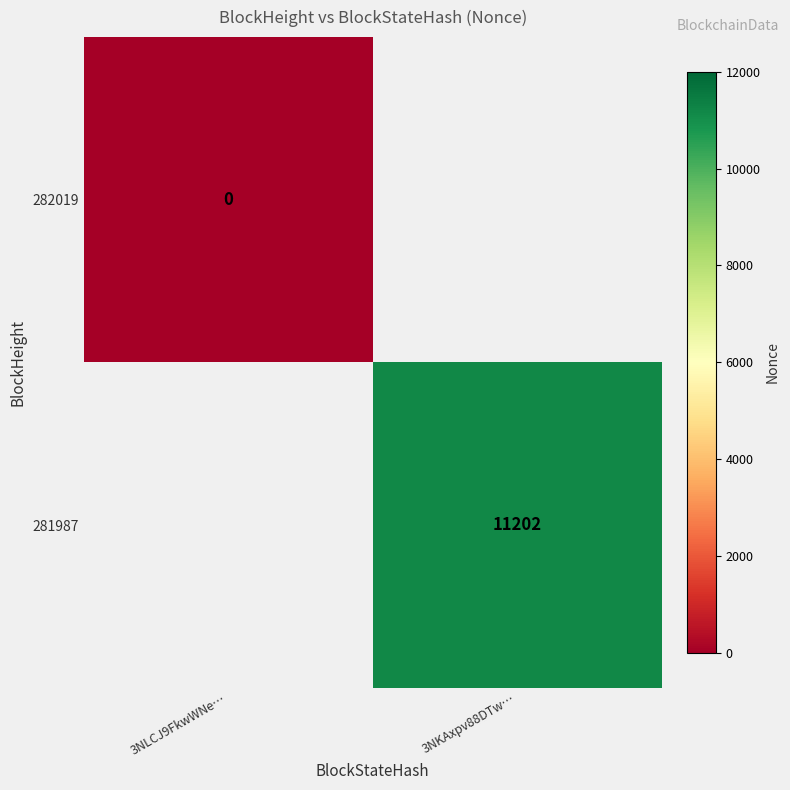

True or false: 281987 has a value of 11202 at 3NKAxpv88DTw….

True